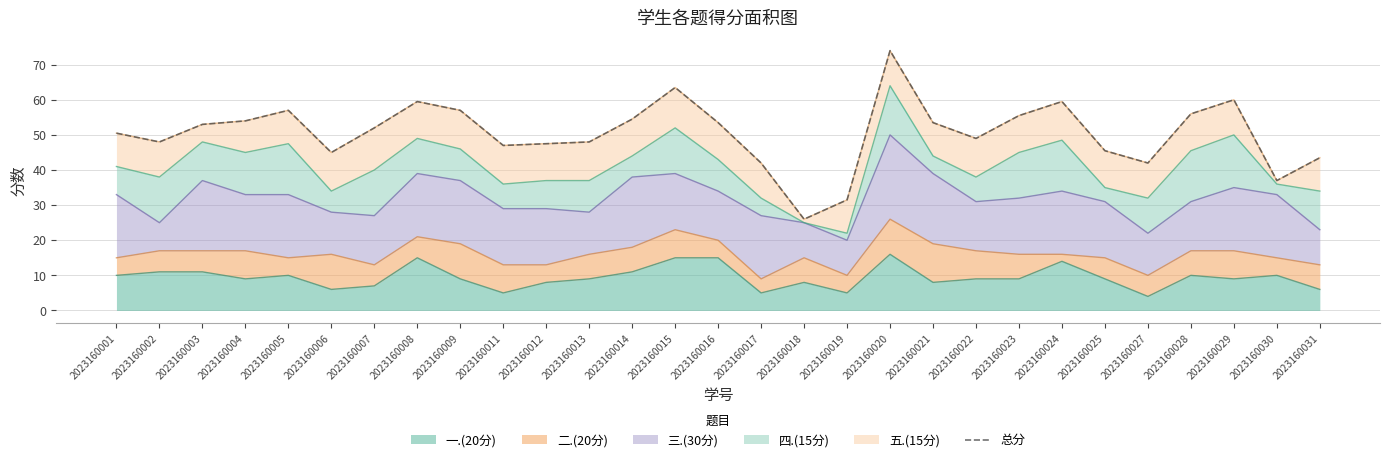

What is the smallest value displayed?

26.0